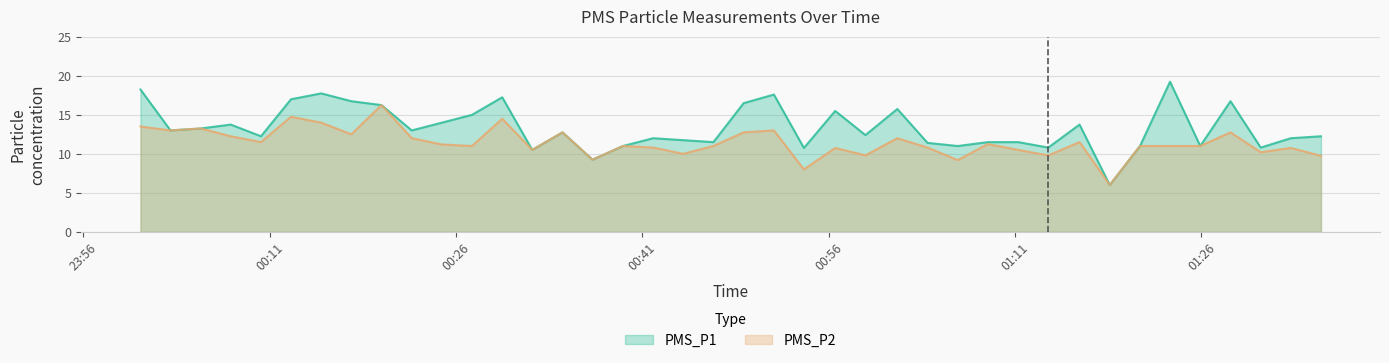

True or false: PMS_P2 and PMS_P1 cross at least once.

False